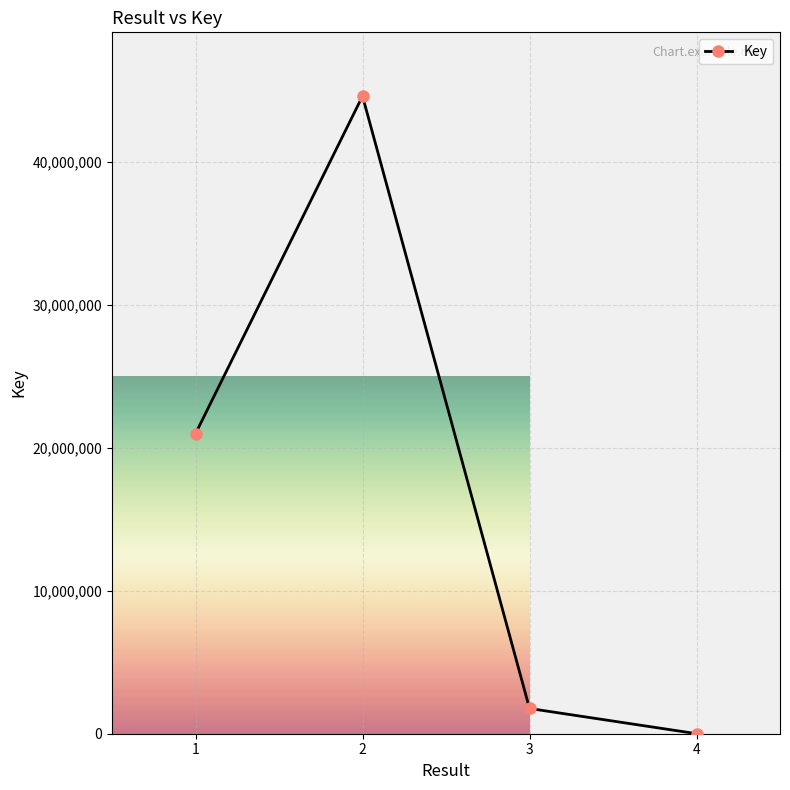

What is the sum of the values at 2 and 4?

44613763